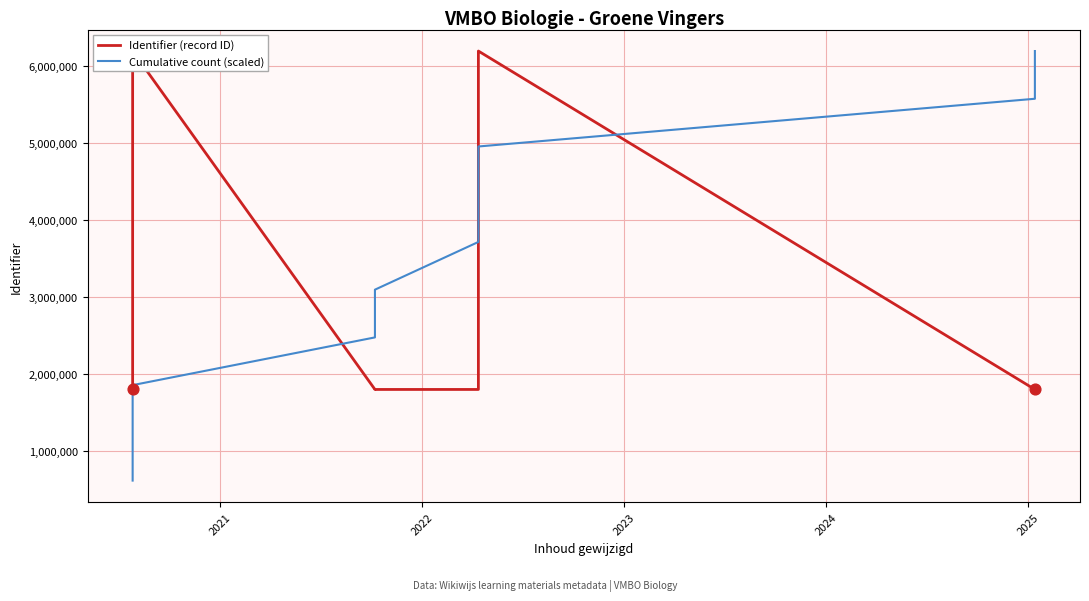

Which series contains the highest Y value?

Identifier (record ID)